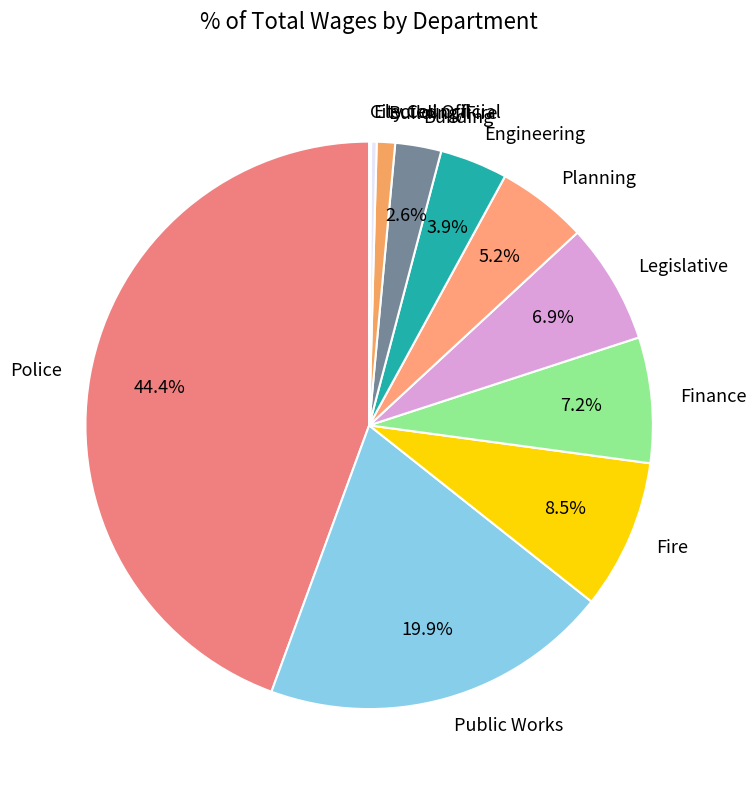

What is the ratio of the value at Fire to the value at Public Works?

0.4